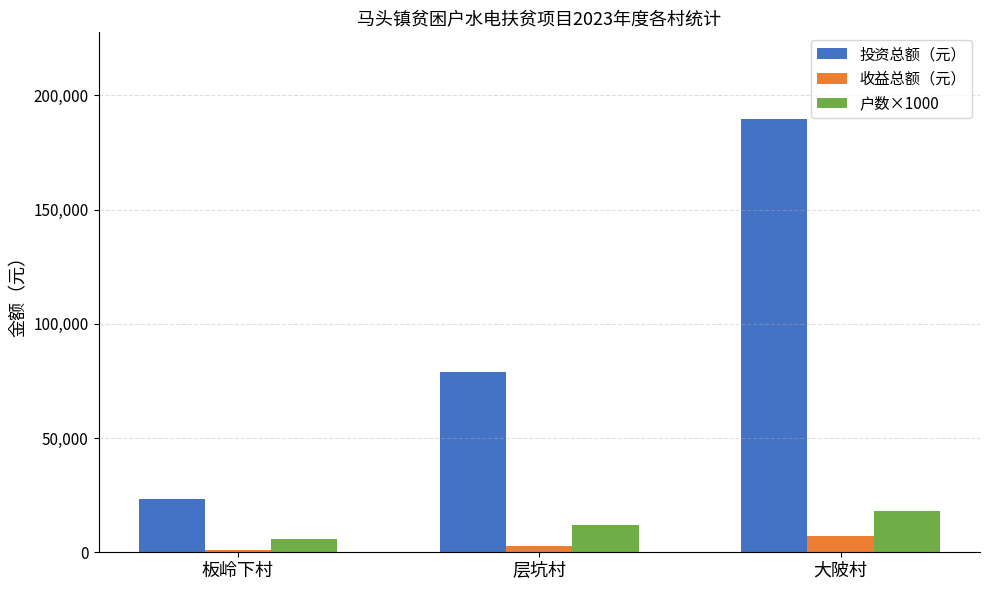

What position from the left is 板岭下村?

1